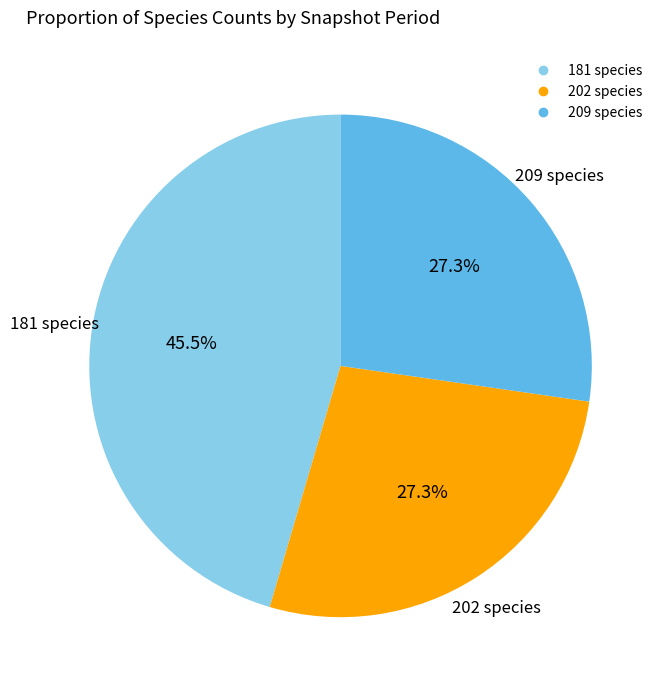

Is there a majority slice in this chart?

No